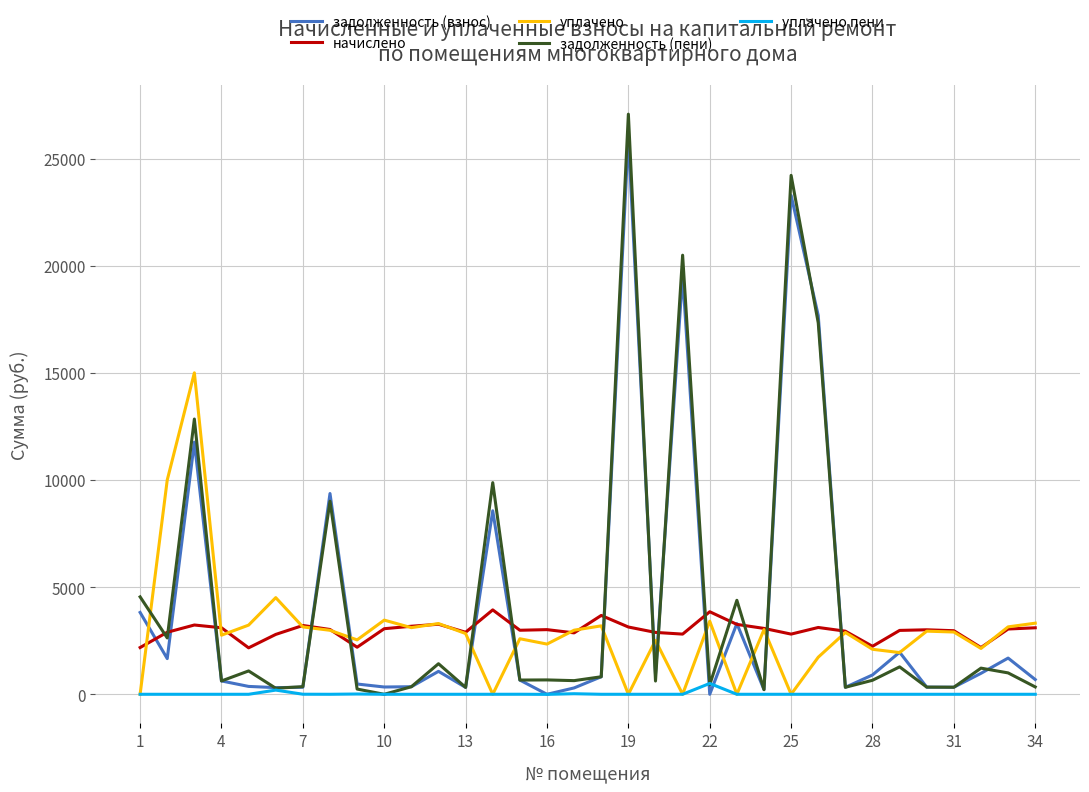

Which series has the largest range (max minus min)?

задолженность (пени)